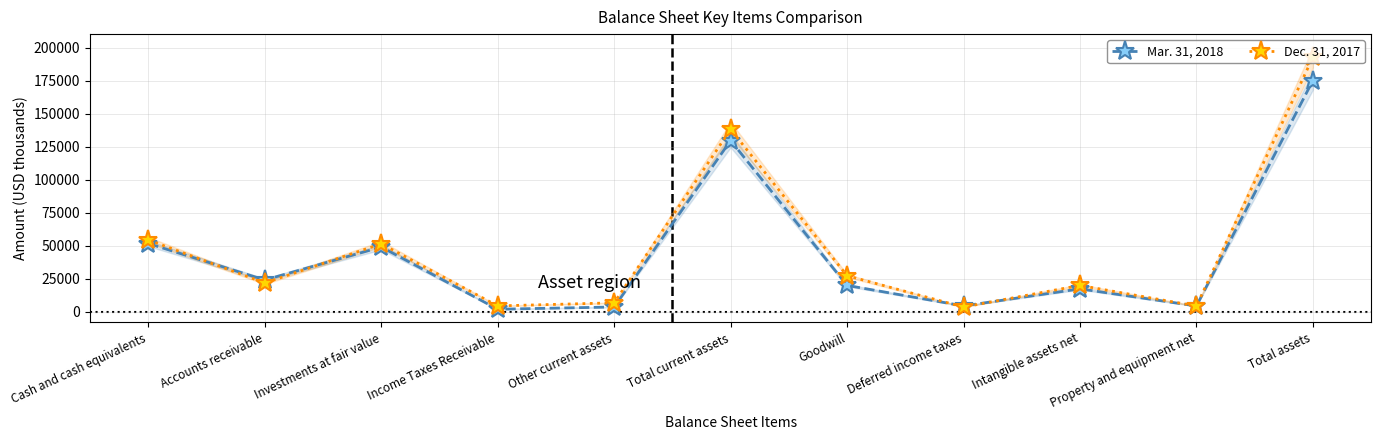

The Dec. 31, 2017 series shows 86787 at Total assets. True or false?

False